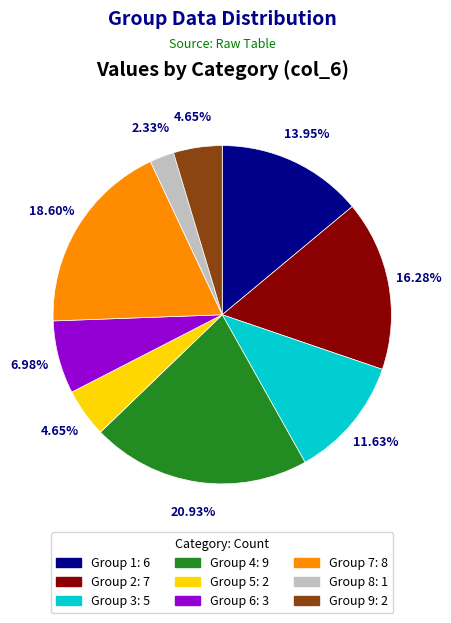

Is there a majority slice in this chart?

No